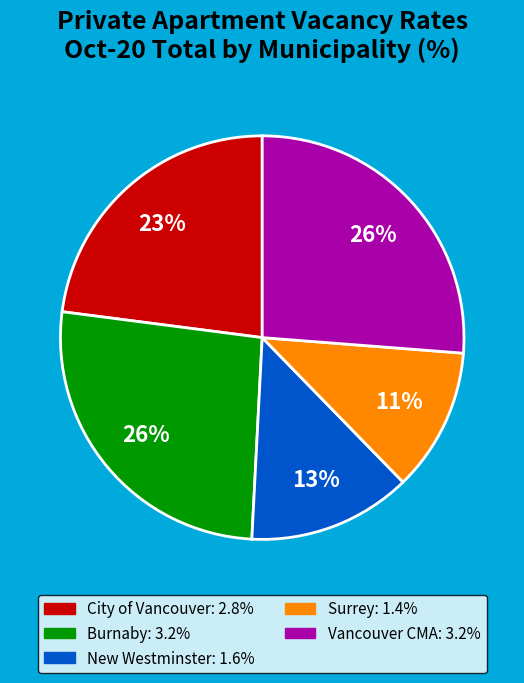

To the nearest percent, what percentage of the pie is New Westminster?

13%